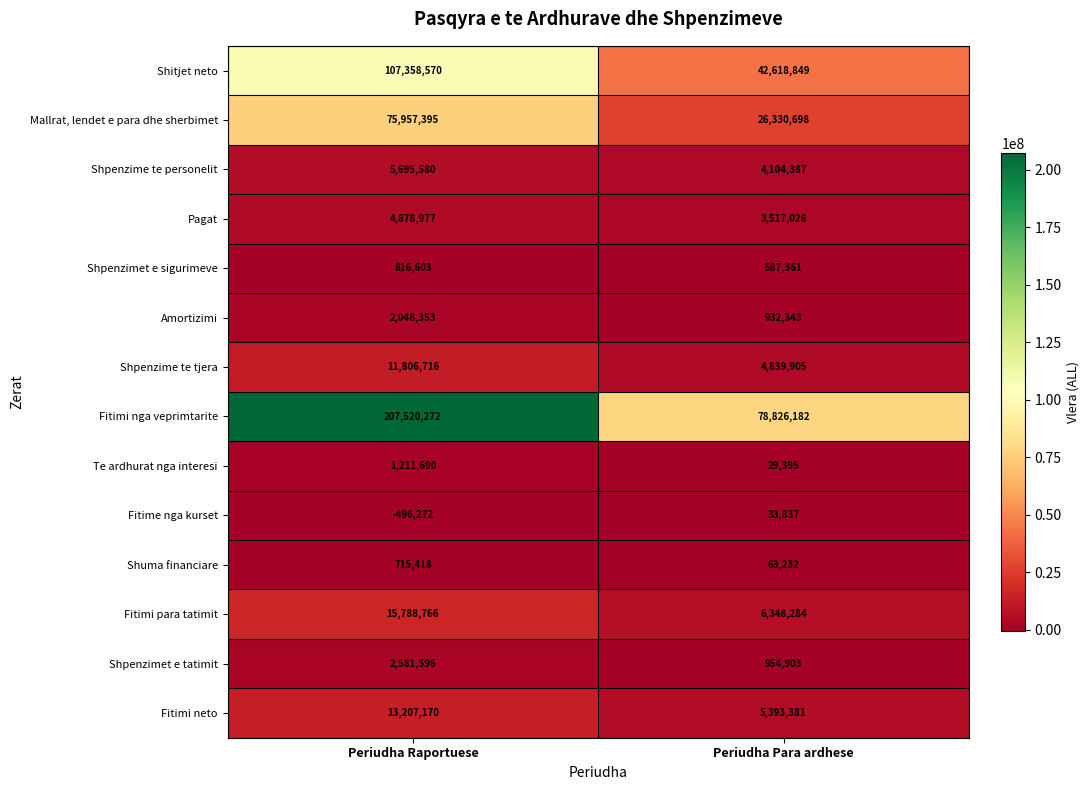

The value of Shuma financiare at Periudha Para ardhese is 63232. True or false?

True